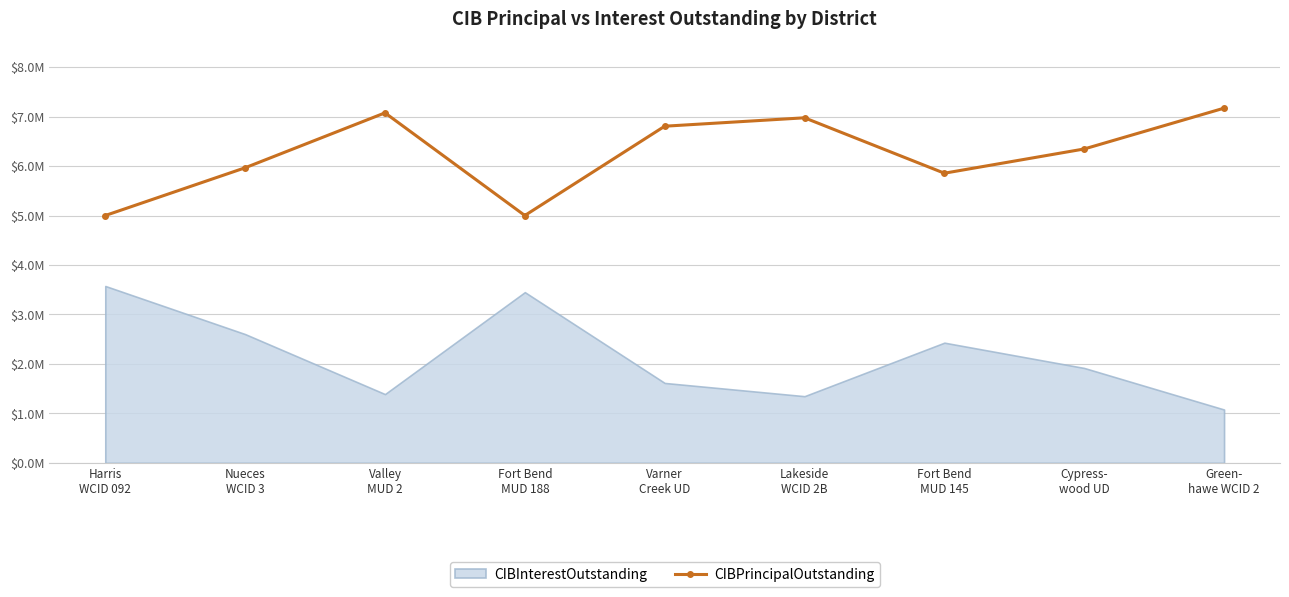

Rank the categories by value from lowest to highest.

Harris
WCID 092, Fort Bend
MUD 188, Fort Bend
MUD 145, Nueces
WCID 3, Cypress-
wood UD, Varner
Creek UD, Lakeside
WCID 2B, Valley
MUD 2, Green-
hawe WCID 2